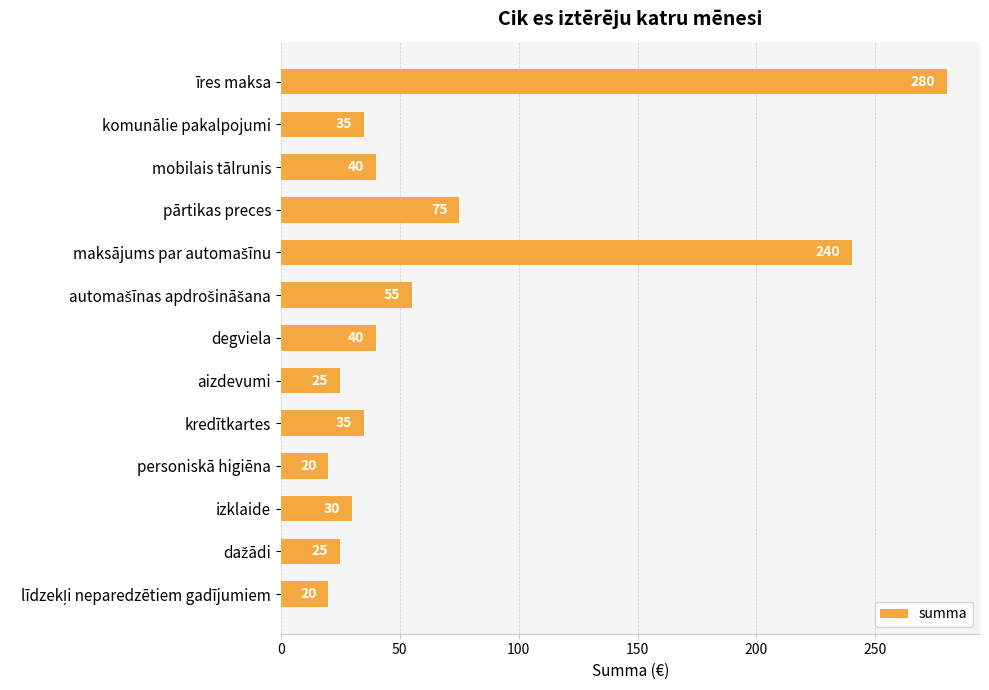

What is the change in value from īres maksa to pārtikas preces?

-205